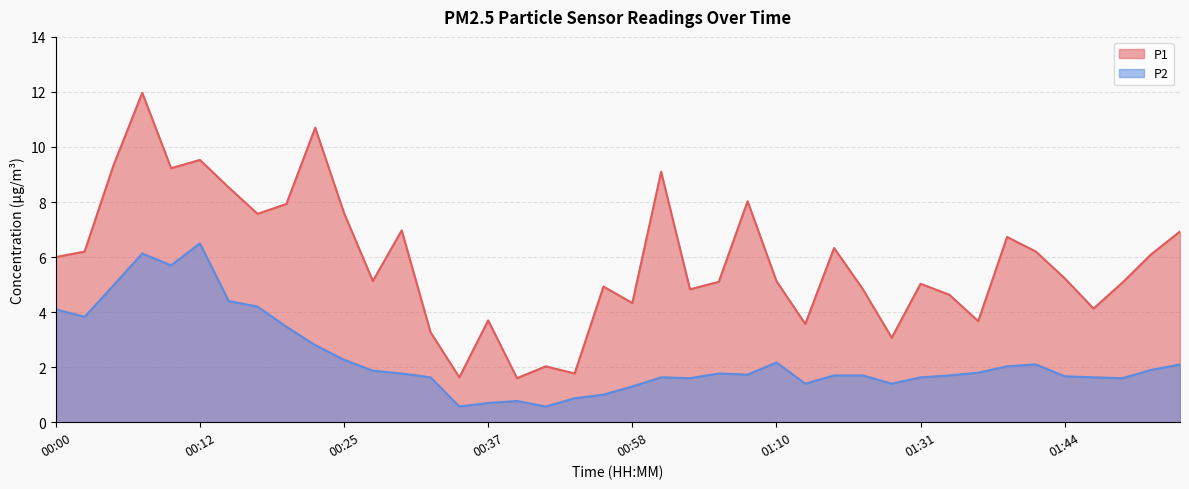

What are all the series names shown in the legend?

P1, P2